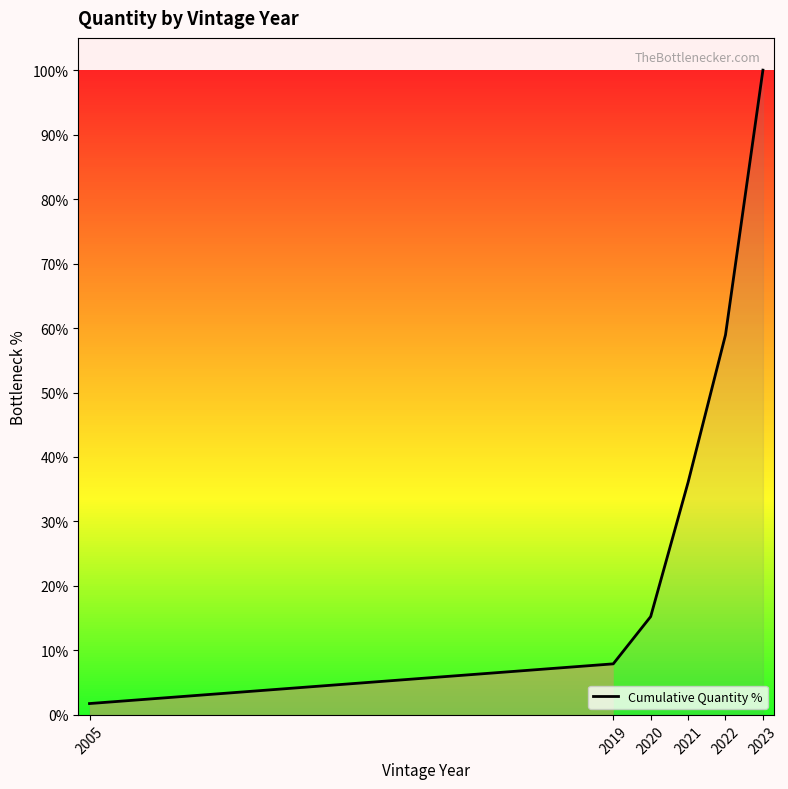

True or false: there are more than 2 points higher than both neighbors.

False